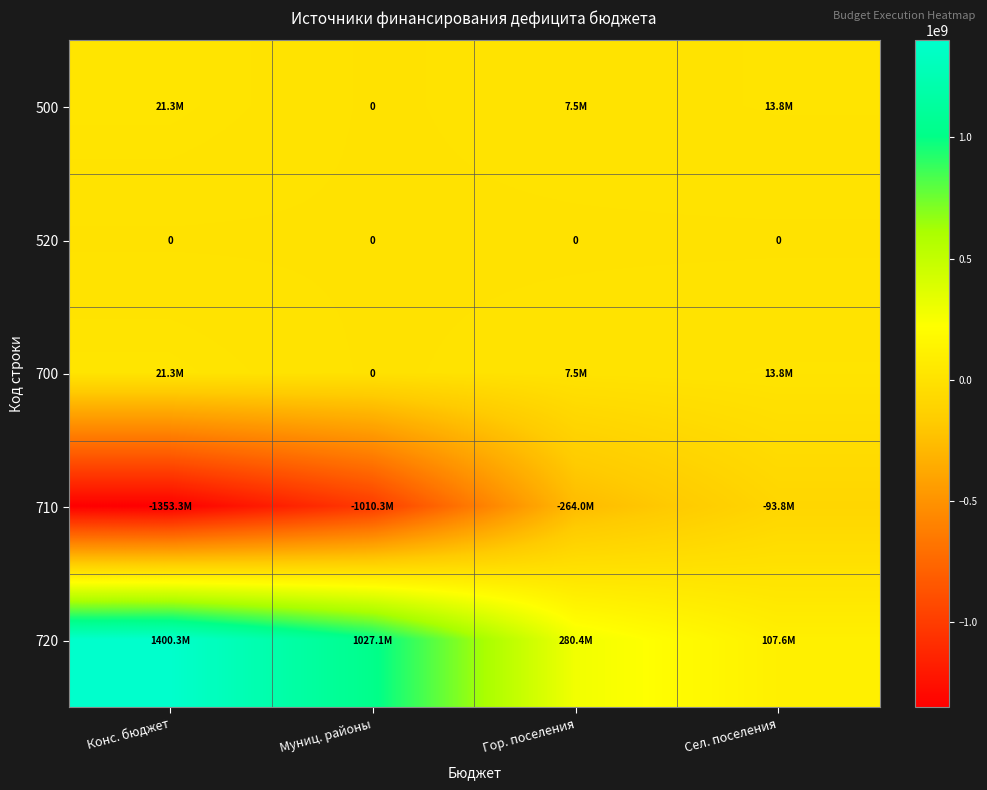

What is the difference between the maximum and minimum values in the 710 series?

1259516454.4